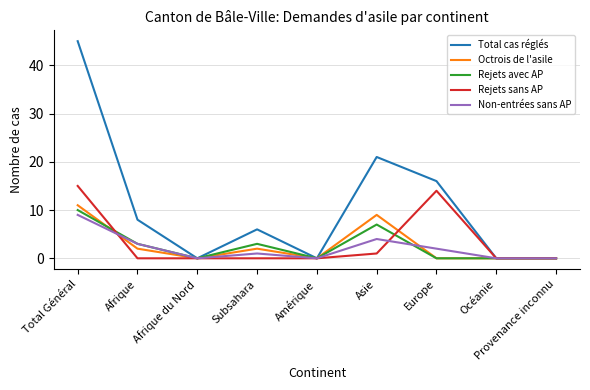

What is the sum of the Total cas réglés values at Provenance inconnu and Subsahara?

6